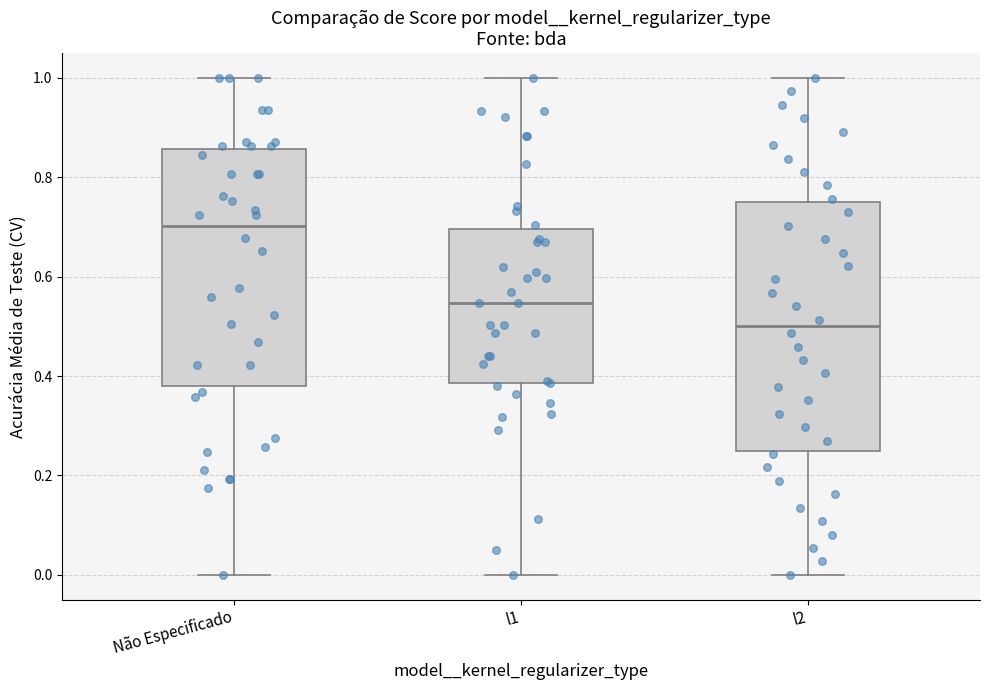

Comparing the boxes themselves (not the whiskers), which one is the tallest?

l2